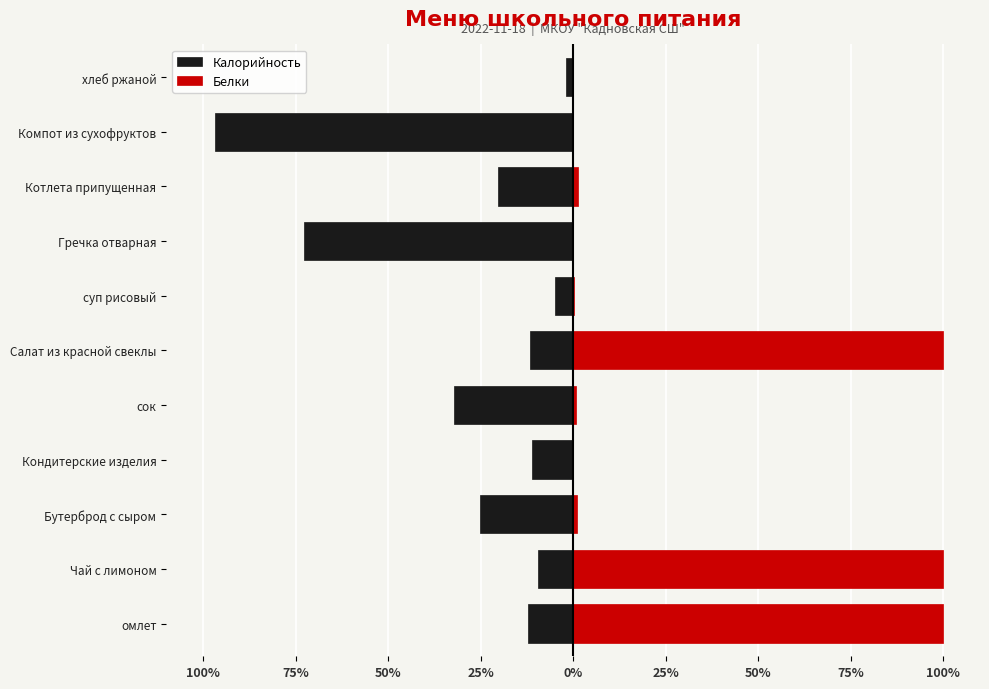

What is the minimum value for Калорийность?

-96.8